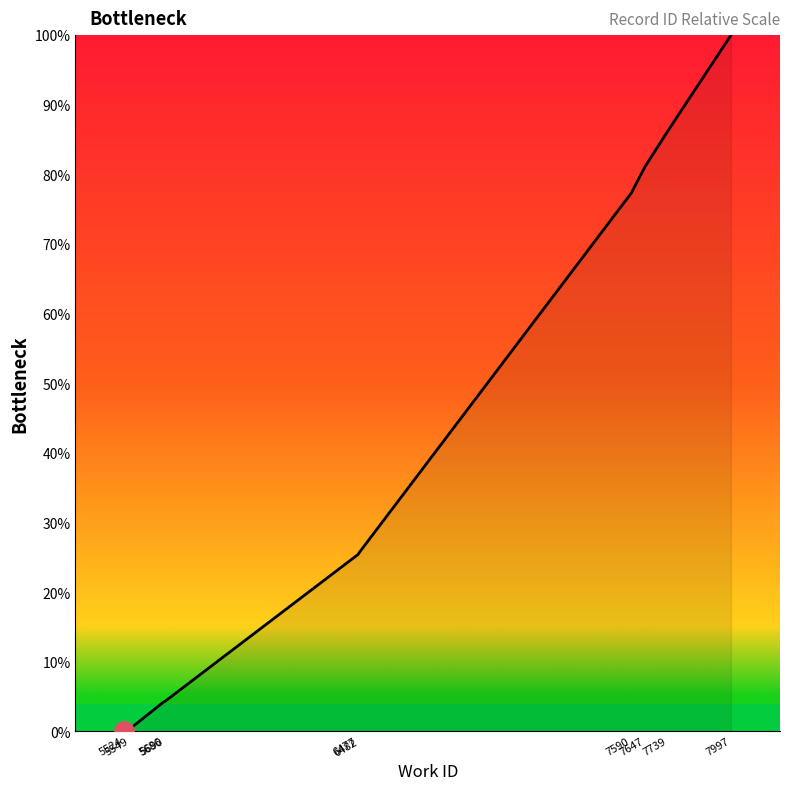

What is the greatest value displayed?

100.0